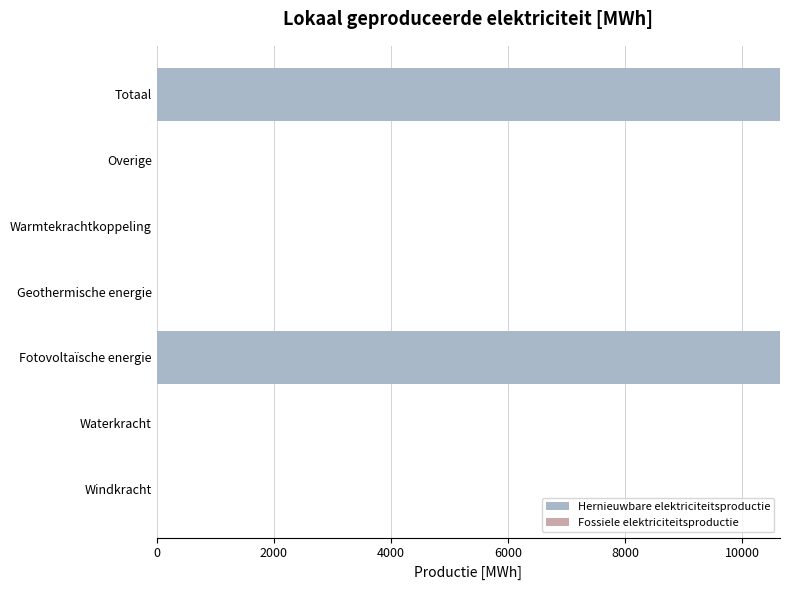

Is it true that the value at Warmtekrachtkoppeling is 0.0?

True